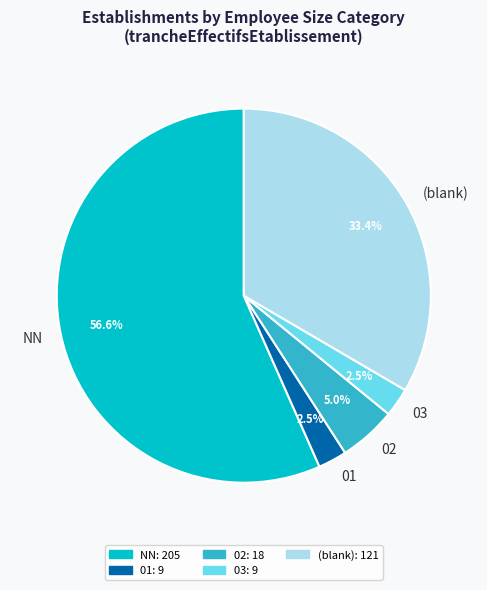

Which category has the biggest portion of the pie?

NN